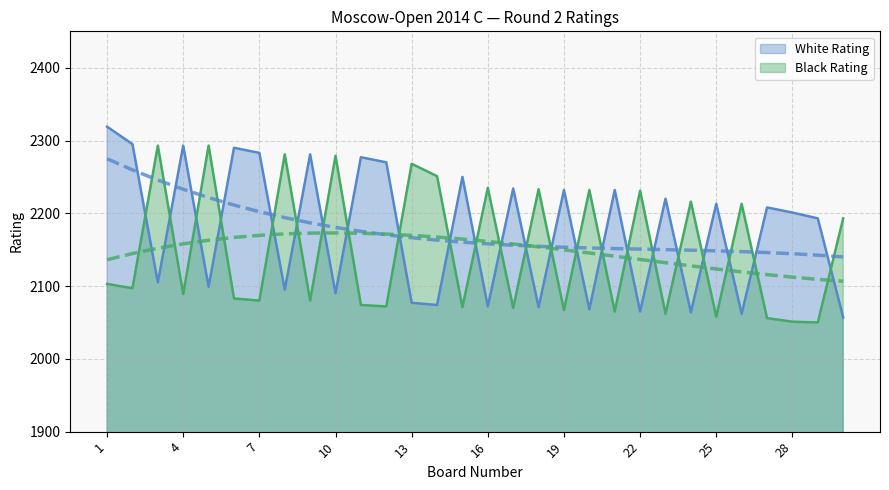

What is the sum of all White Rating values?

65290